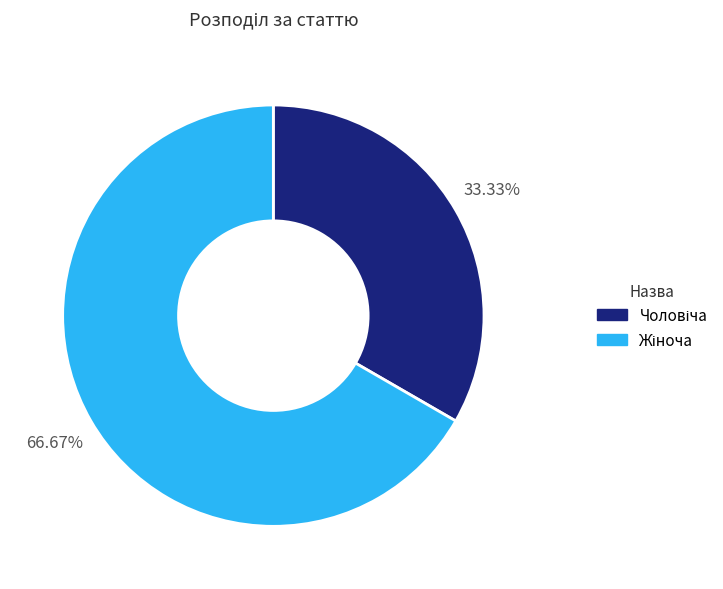

Is there any slice that represents more than half of the pie?

Yes